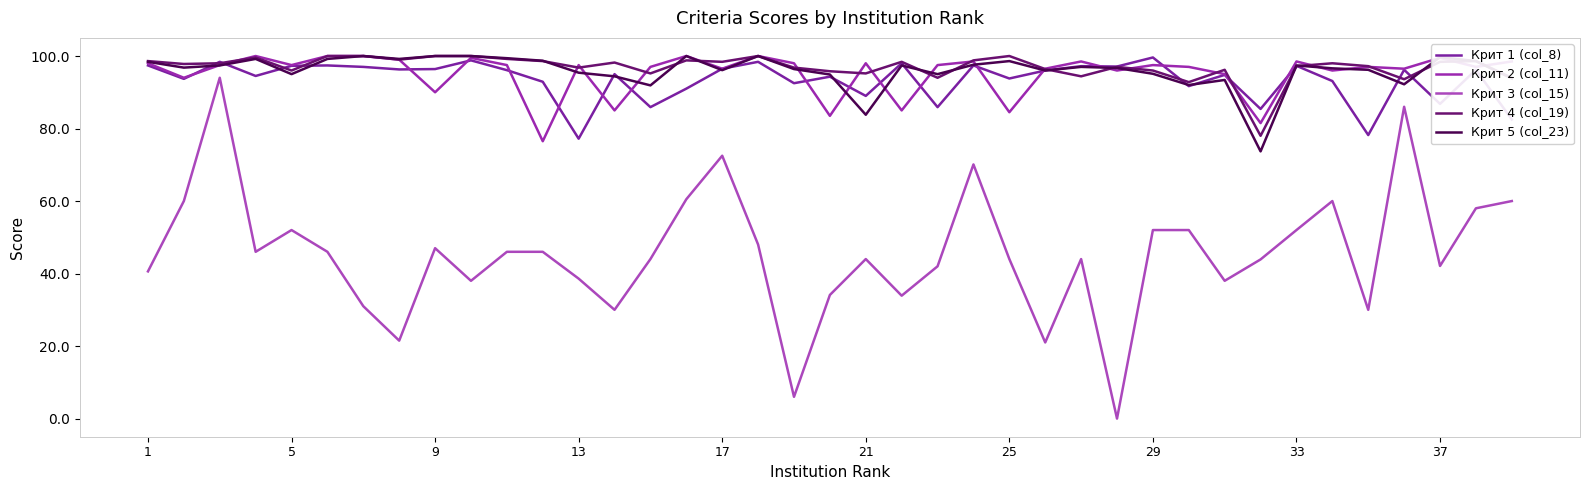

Which series has the largest total across all categories?

Крит 4 (col_19)